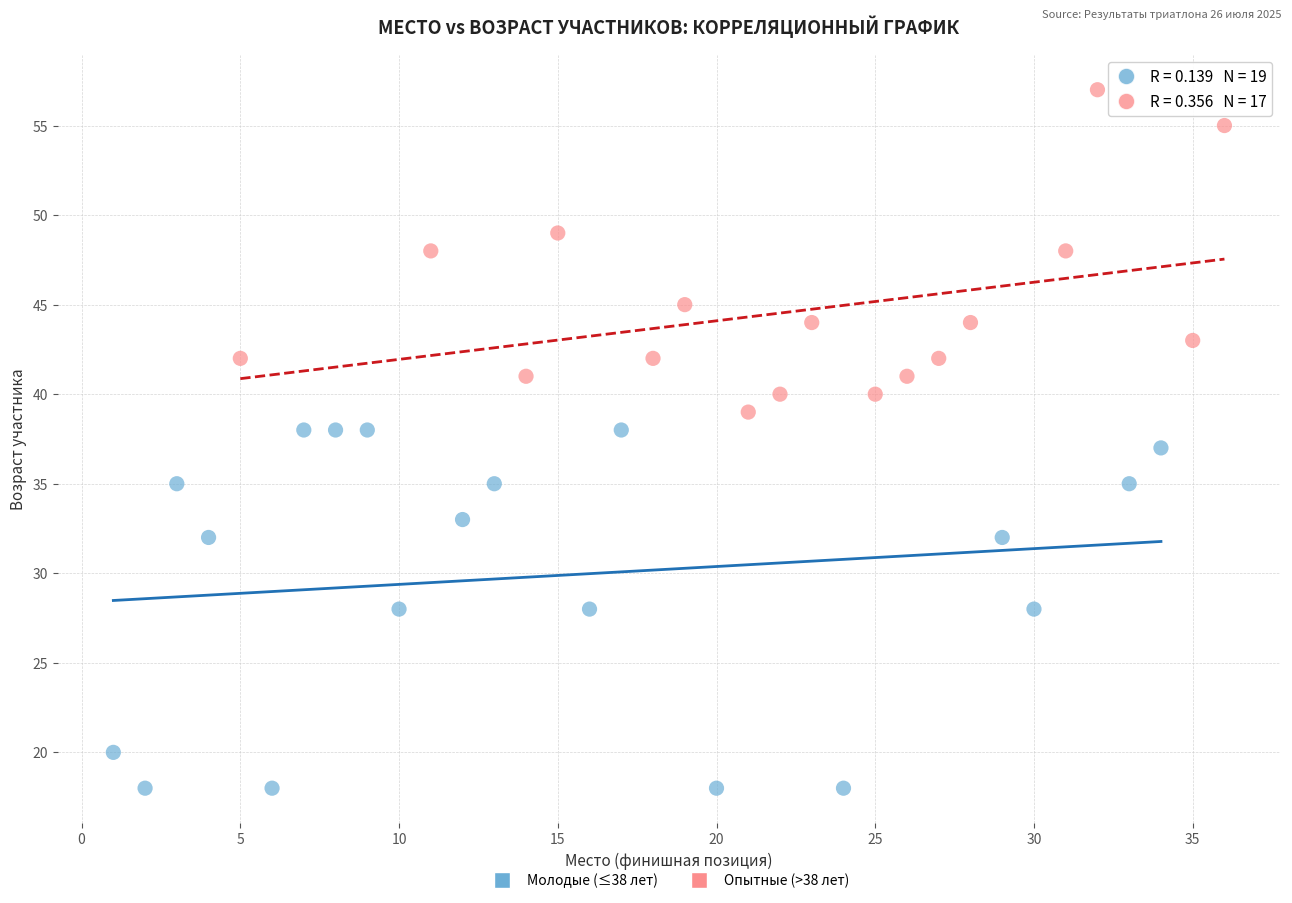

Which series has the largest Y range (max minus min)?

Молодые (≤38 лет)